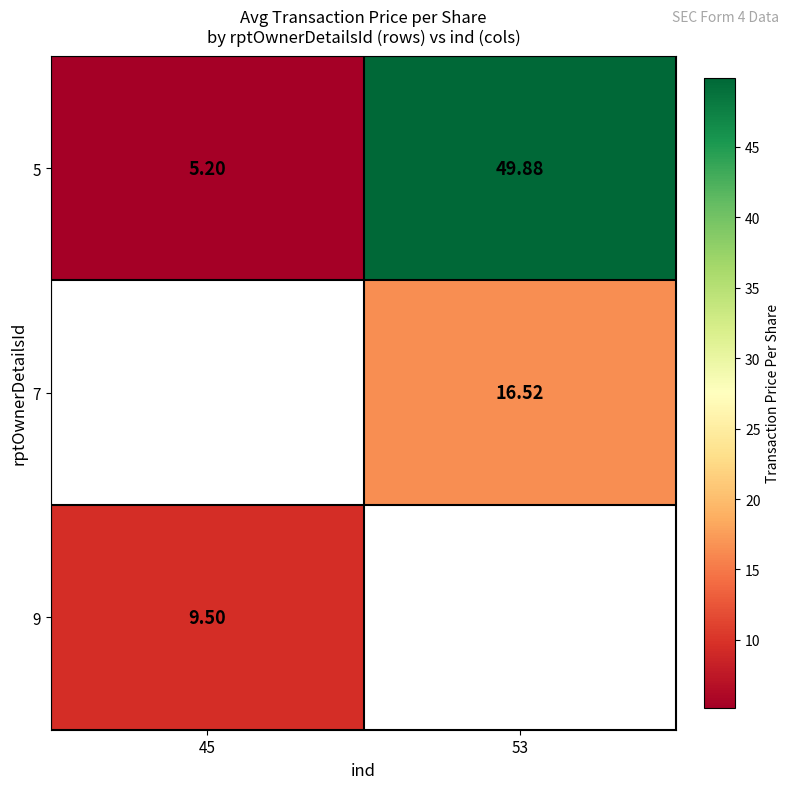

At which label does 5 first exceed 49?

53